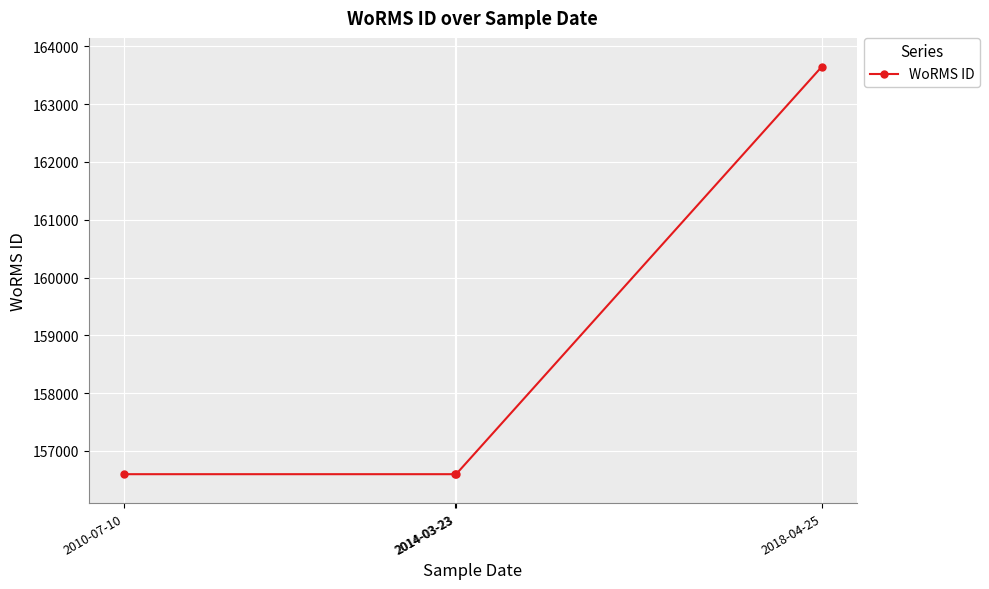

What is the ratio of the value at 2014-03-23 to the value at 2010-07-10?

1.0